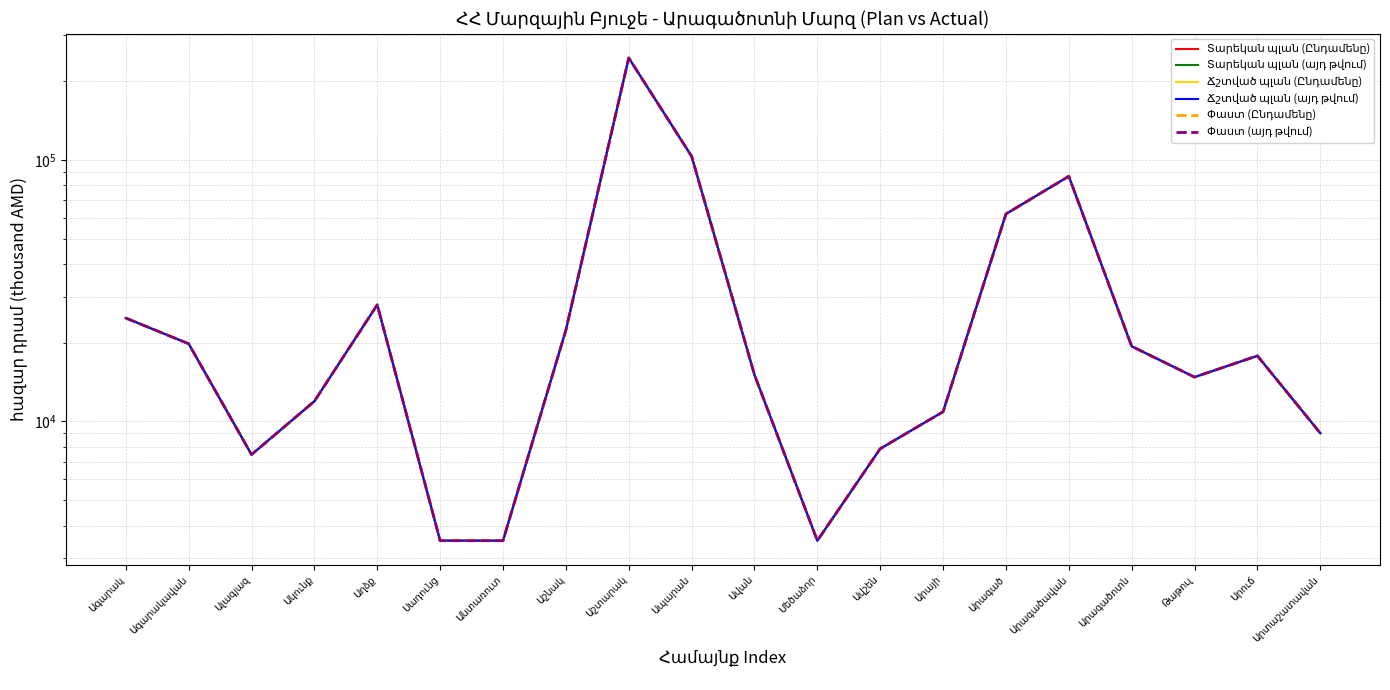

Which series has the largest total across all categories?

Տարեկան պլան (Ընդամենը)